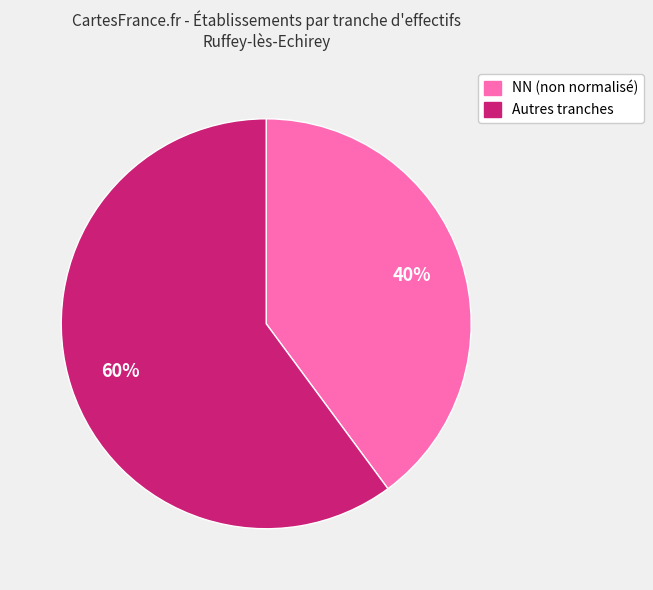

Which category accounts for the majority?

Autres tranches